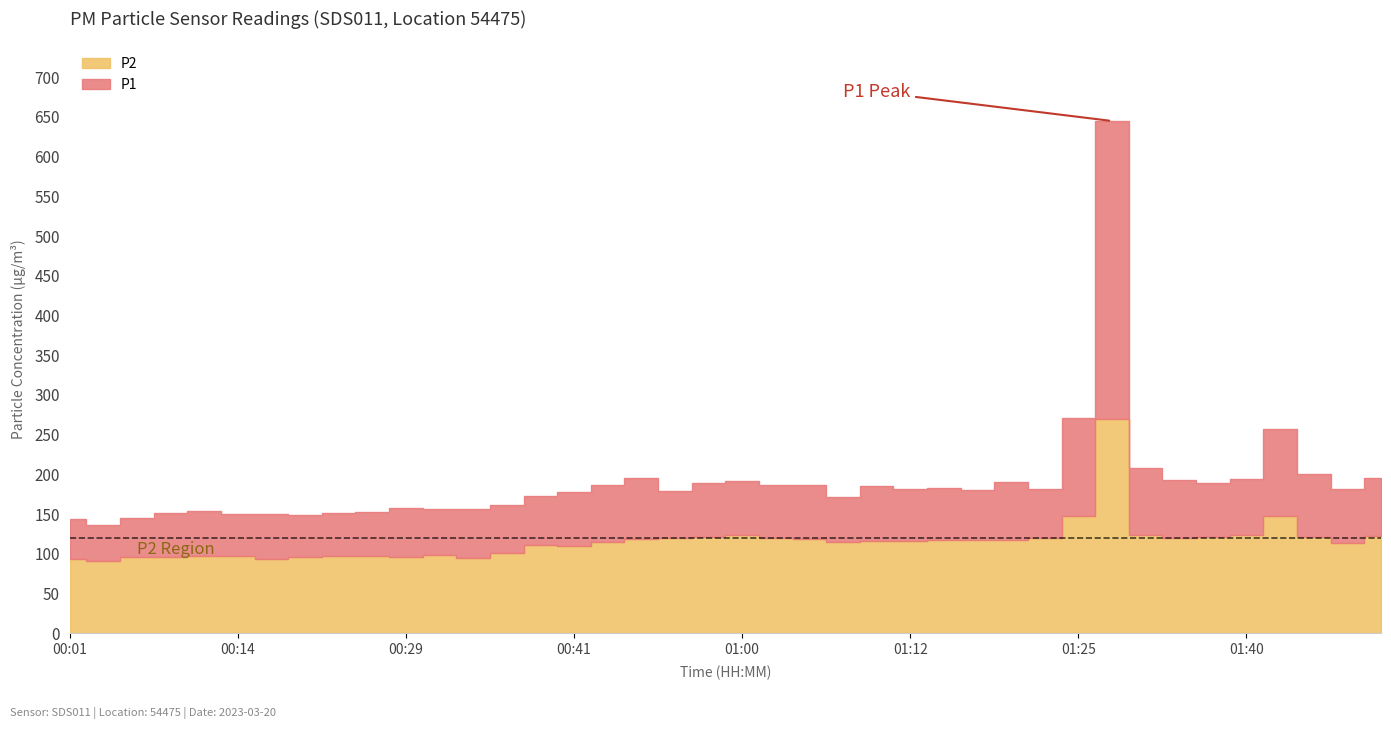

Which has a higher value, 01:35 or 00:26?

01:35